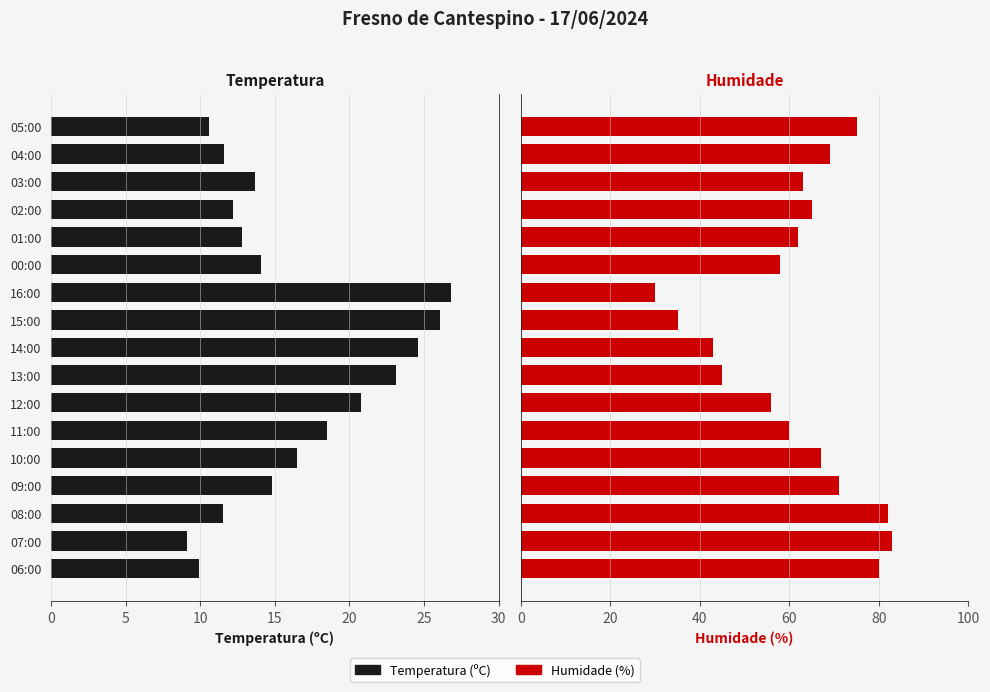

True or false: Humidade (%) has a value of 33.5 at 03:00.

False